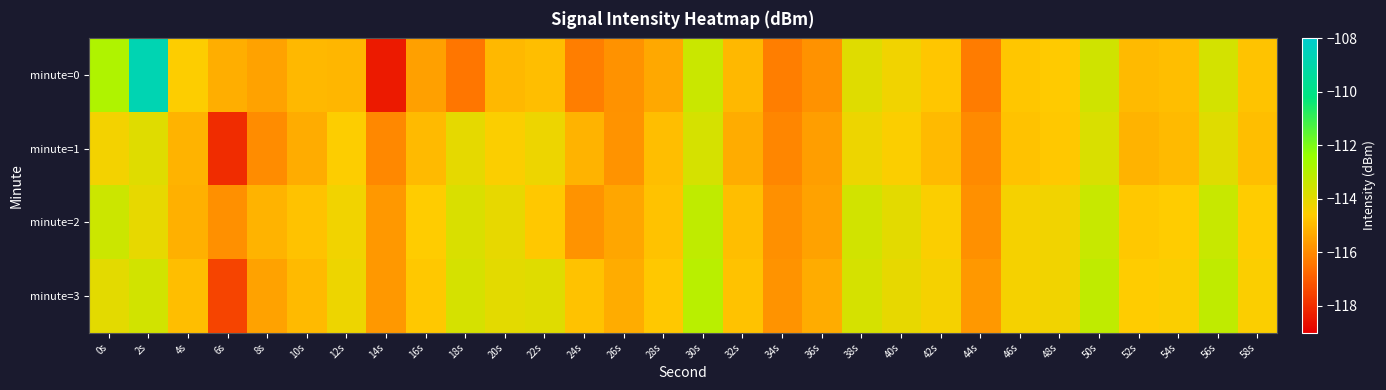

Reading right to left, transcribe all the data shown in this chart.

minute=0: 58s=-114.8	56s=-113.6	54s=-114.9	52s=-115.0	50s=-113.6	48s=-114.6	46s=-114.7	44s=-116.3	42s=-114.7	40s=-114.3	38s=-113.9	36s=-115.9	34s=-116.3	32s=-115.0	30s=-113.4	28s=-115.4	26s=-115.8	24s=-116.3	22s=-114.9	20s=-115.0	18s=-116.4	16s=-115.5	14s=-118.4	12s=-115.1	10s=-115.0	8s=-115.5	6s=-115.2	4s=-114.6	2s=-108.7	0s=-112.9
minute=1: 58s=-114.9	56s=-113.9	54s=-115.0	52s=-115.1	50s=-113.8	48s=-114.7	46s=-114.8	44s=-116.0	42s=-115.0	40s=-114.5	38s=-114.2	36s=-115.6	34s=-116.1	32s=-115.3	30s=-113.7	28s=-114.9	26s=-115.8	24s=-115.1	22s=-114.2	20s=-114.5	18s=-114.0	16s=-115.0	14s=-116.0	12s=-114.5	10s=-115.3	8s=-116.0	6s=-118.0	4s=-115.1	2s=-113.9	0s=-114.4
minute=2: 58s=-114.6	56s=-113.4	54s=-114.6	52s=-114.7	50s=-113.4	48s=-114.3	46s=-114.4	44s=-115.9	42s=-114.5	40s=-114.0	38s=-113.6	36s=-115.5	34s=-115.9	32s=-114.9	30s=-113.2	28s=-114.8	26s=-115.4	24s=-115.8	22s=-114.7	20s=-114.1	18s=-113.8	16s=-114.6	14s=-115.7	12s=-114.3	10s=-114.8	8s=-115.1	6s=-115.9	4s=-115.2	2s=-114.1	0s=-113.5
minute=3: 58s=-114.5	56s=-113.2	54s=-114.5	52s=-114.6	50s=-113.2	48s=-114.3	46s=-114.4	44s=-115.7	42s=-114.4	40s=-114.1	38s=-113.7	36s=-115.3	34s=-115.8	32s=-114.8	30s=-113.1	28s=-114.7	26s=-115.3	24s=-114.8	22s=-113.9	20s=-114.0	18s=-113.7	16s=-114.7	14s=-115.7	12s=-114.2	10s=-115.0	8s=-115.5	6s=-117.5	4s=-114.9	2s=-113.6	0s=-114.0